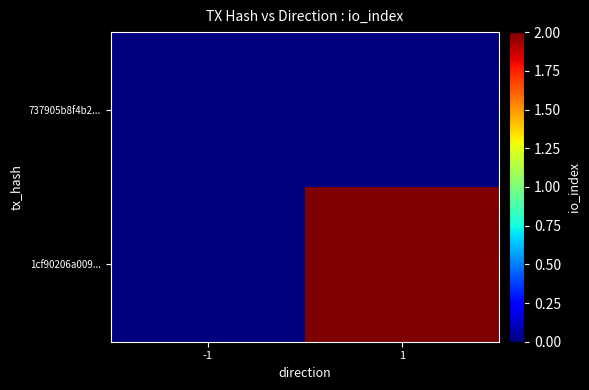

Reading left to right, what are all the values shown in this chart?

737905b8f4b2...: -1=0	1=0
1cf90206a009...: -1=0	1=2